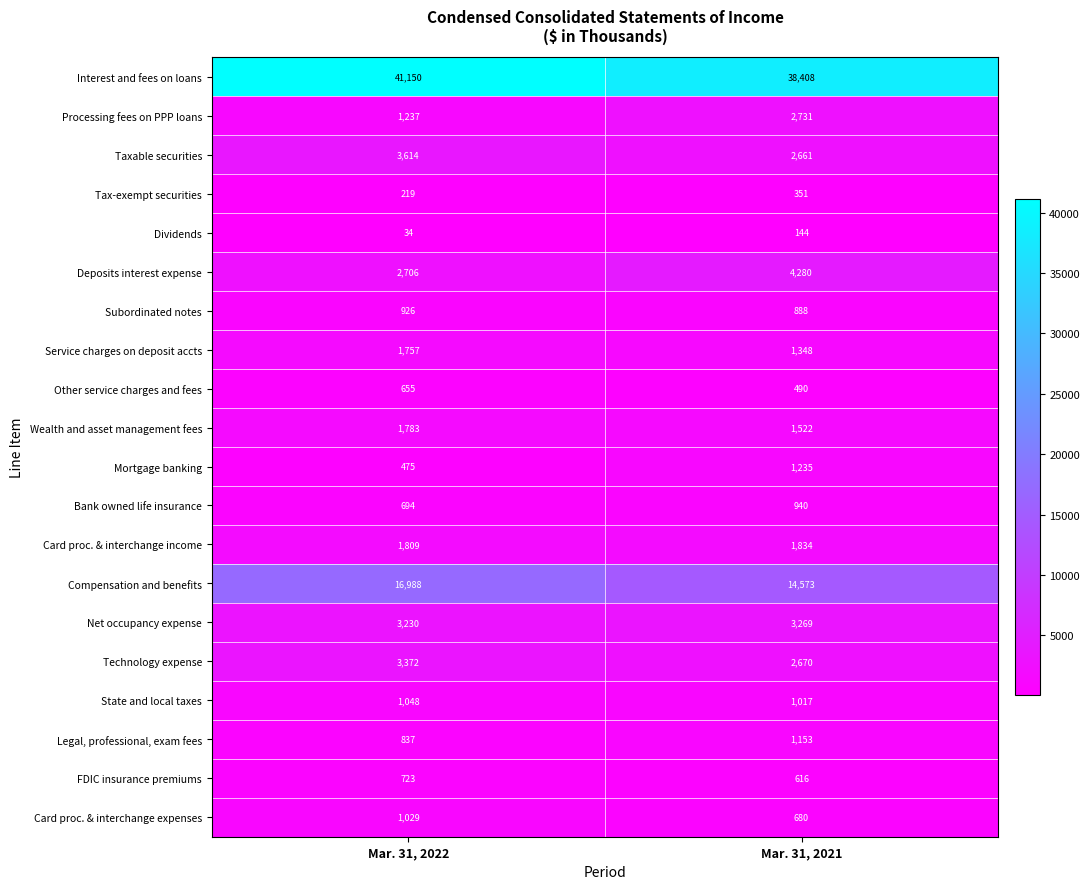

Read the Wealth and asset management fees value at Mar. 31, 2022.

1783